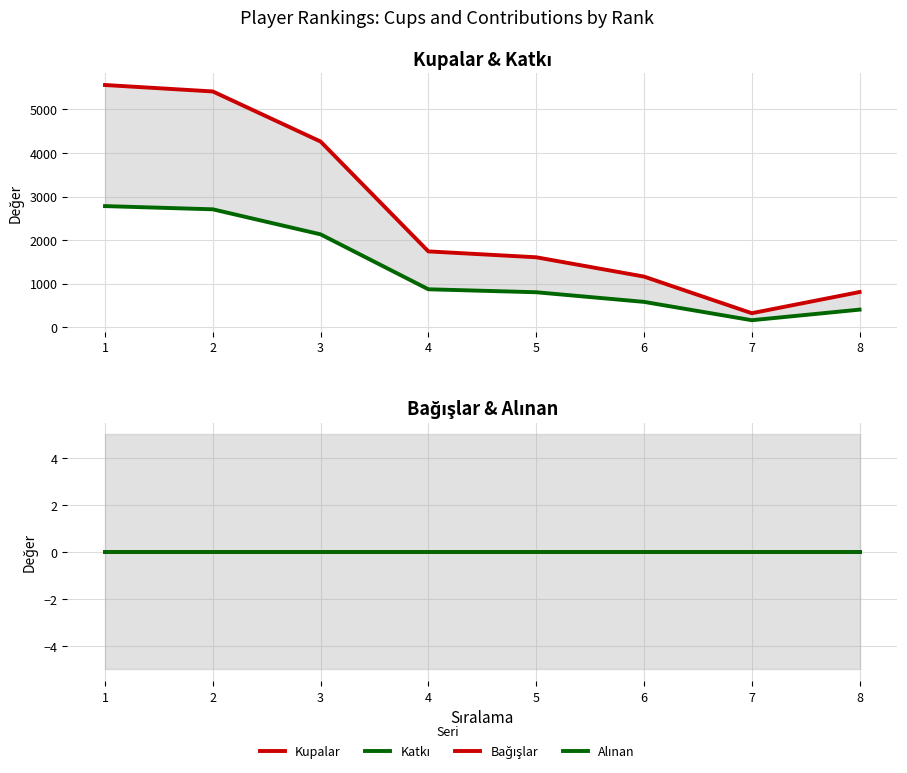

How many values in the Katkı series are below 870?

4